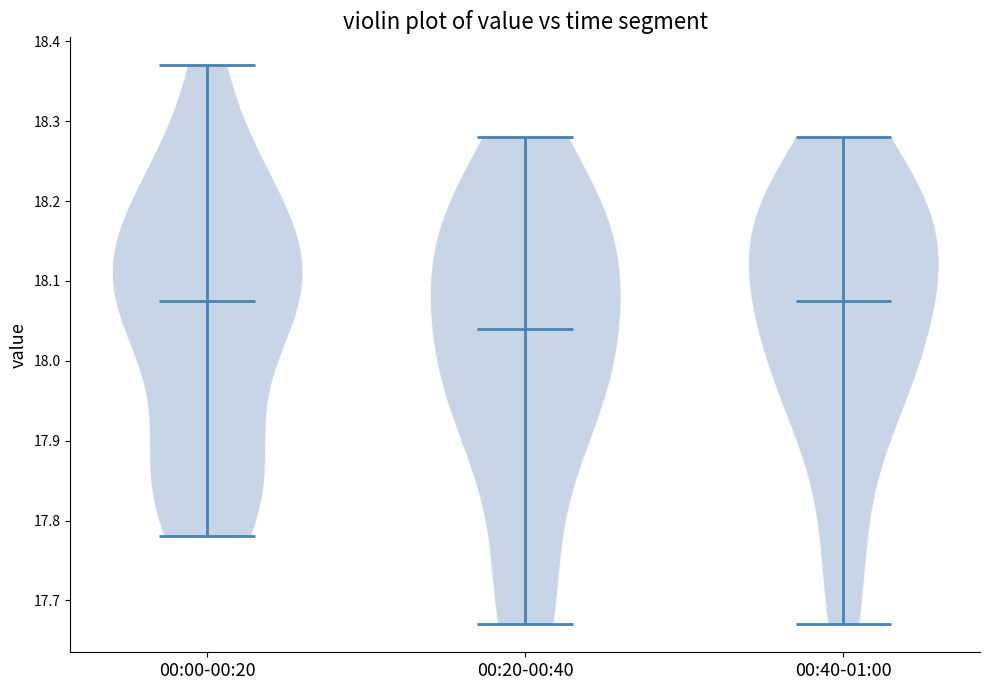

Reading left to right, read every violin against the y-axis: where its median line is, and the lowest and highest points it reaches. The values are not printed on the chart, so give them approximately, as read against the axis.

00:00-00:20: median line 18.08, lowest point 17.78, highest point 18.37
00:20-00:40: median line 18.04, lowest point 17.67, highest point 18.28
00:40-01:00: median line 18.08, lowest point 17.67, highest point 18.28